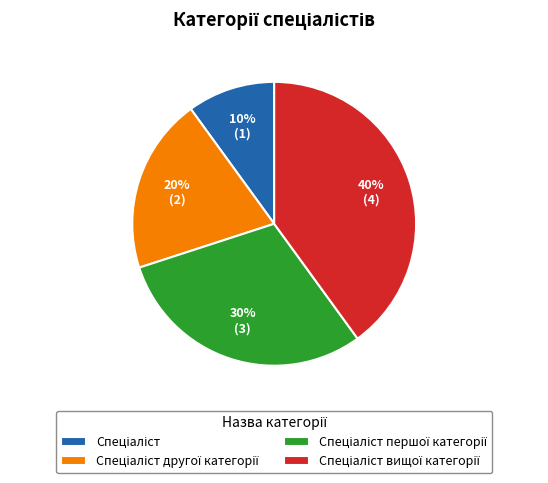

Is there a majority slice in this chart?

No